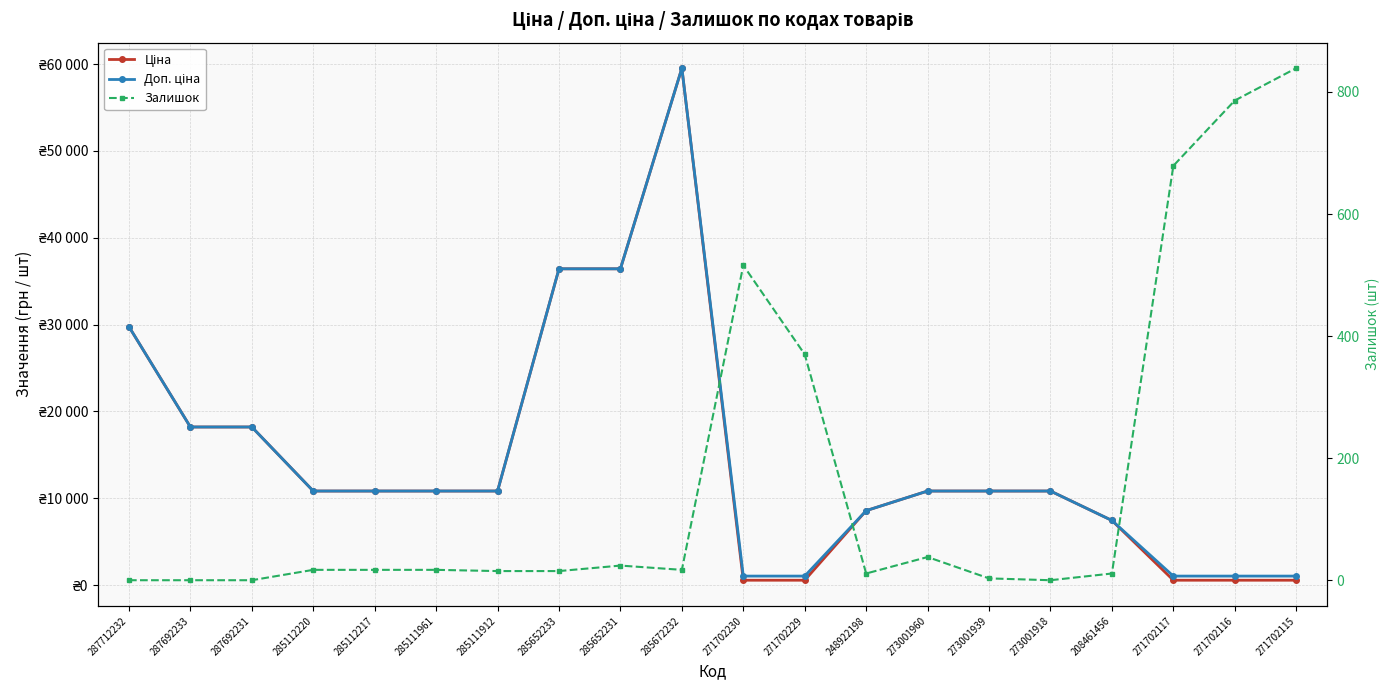

Reading left to right, list all the values displayed in this chart.

Ціна: 29761.5	18212.0	18212.0	10840.1	10840.1	10840.1	10840.1	36424.0	36424.0	59523.0	571.6	571.6	8581.1	10840.1	10840.1	10840.1	7453.8	571.6	571.6	571.6
Доп. ціна: 29761.5	18212.0	18212.0	10840.1	10840.1	10840.1	10840.1	36424.0	36424.0	59523.0	1048.0	1048.0	8581.1	10840.1	10840.1	10840.1	7453.8	1048.0	1048.0	1048.0
Залишок: 0.0	0.0	0.0	17.0	17.0	17.0	15.0	15.0	24.0	17.0	516.0	370.0	11.0	38.0	3.0	0.0	11.0	679.0	786.0	839.0